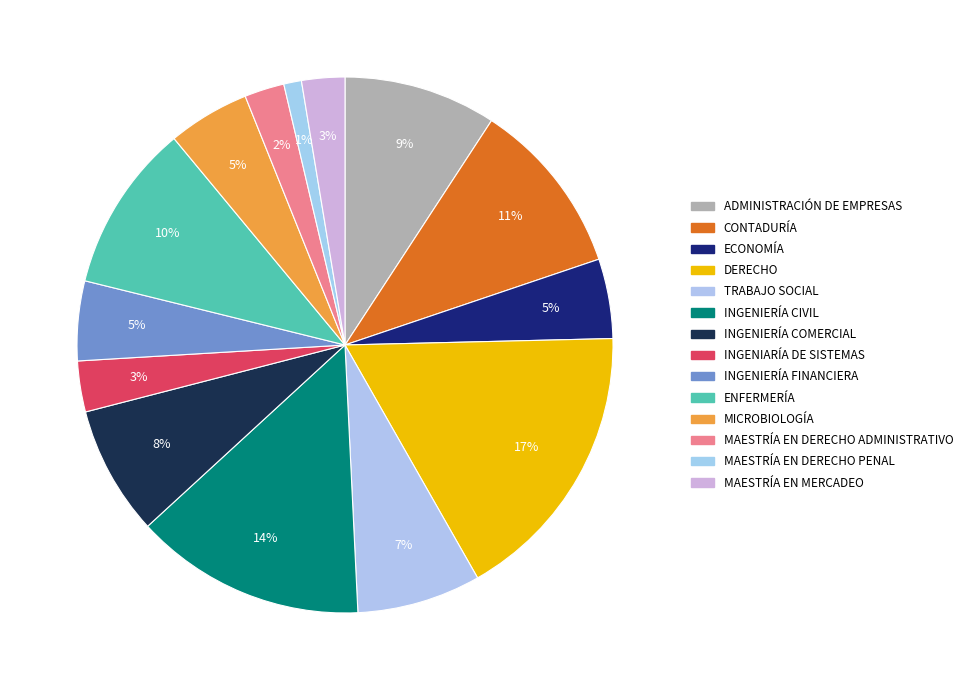

How many segments does this pie chart have?

14